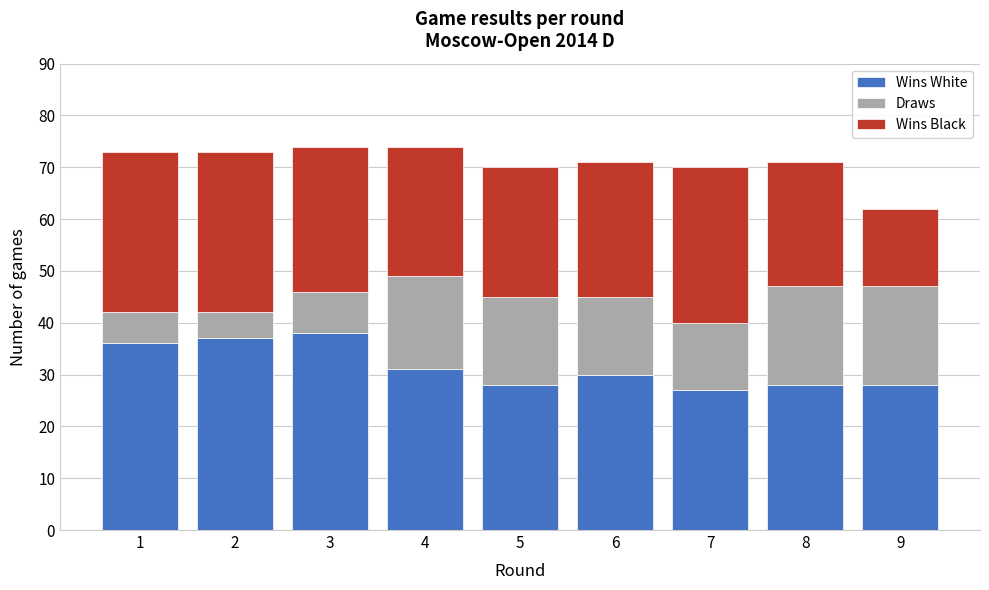

Reading right to left, list the values for the Wins White series.

28	28	27	30	28	31	38	37	36